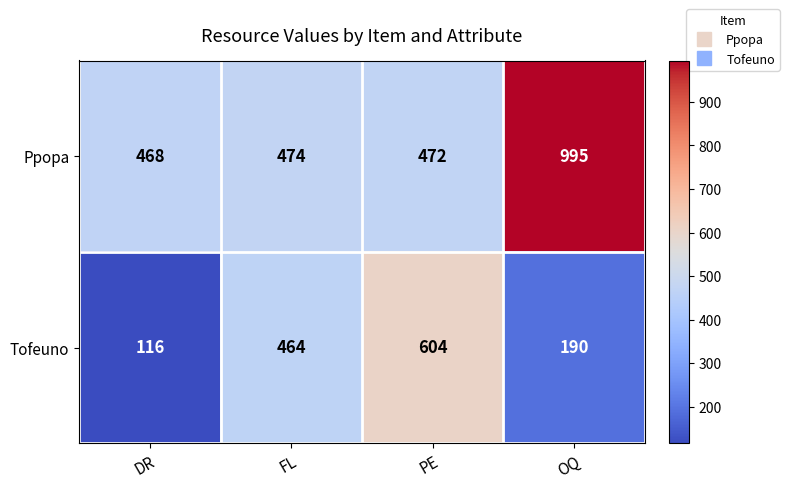

Reading right to left, transcribe all the data shown in this chart.

Ppopa: OQ=995	PE=472	FL=474	DR=468
Tofeuno: OQ=190	PE=604	FL=464	DR=116